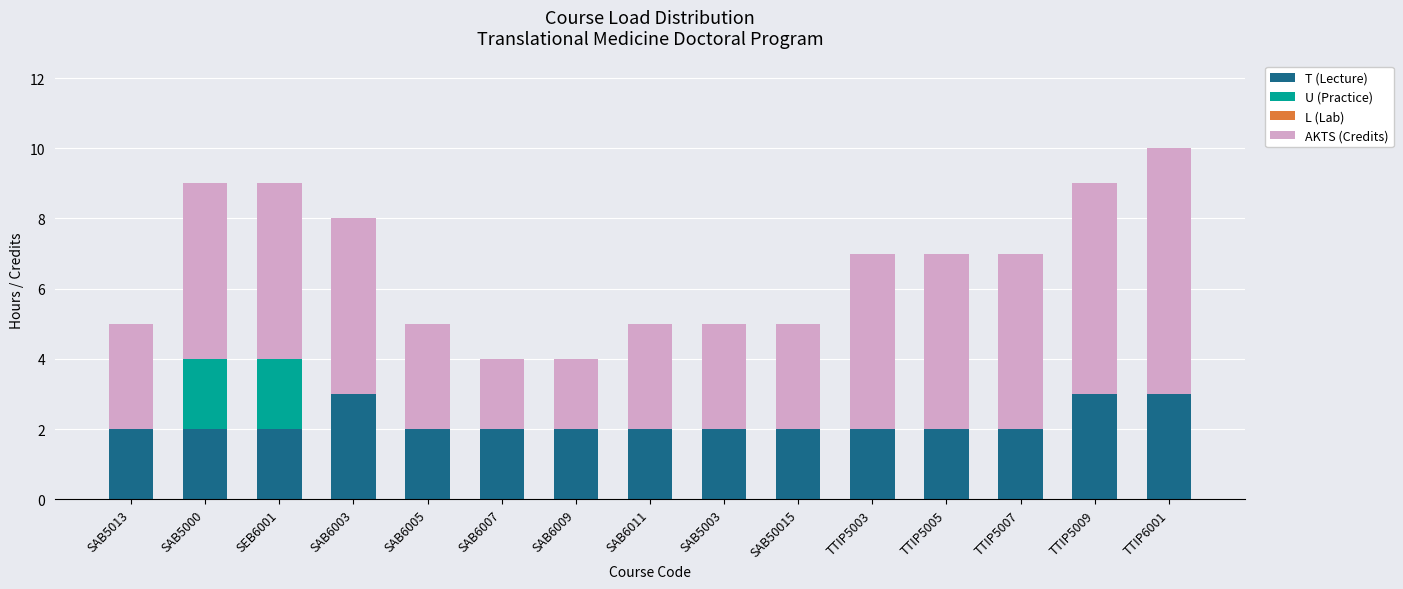

The T (Lecture) series shows 3 at SAB5013. True or false?

False